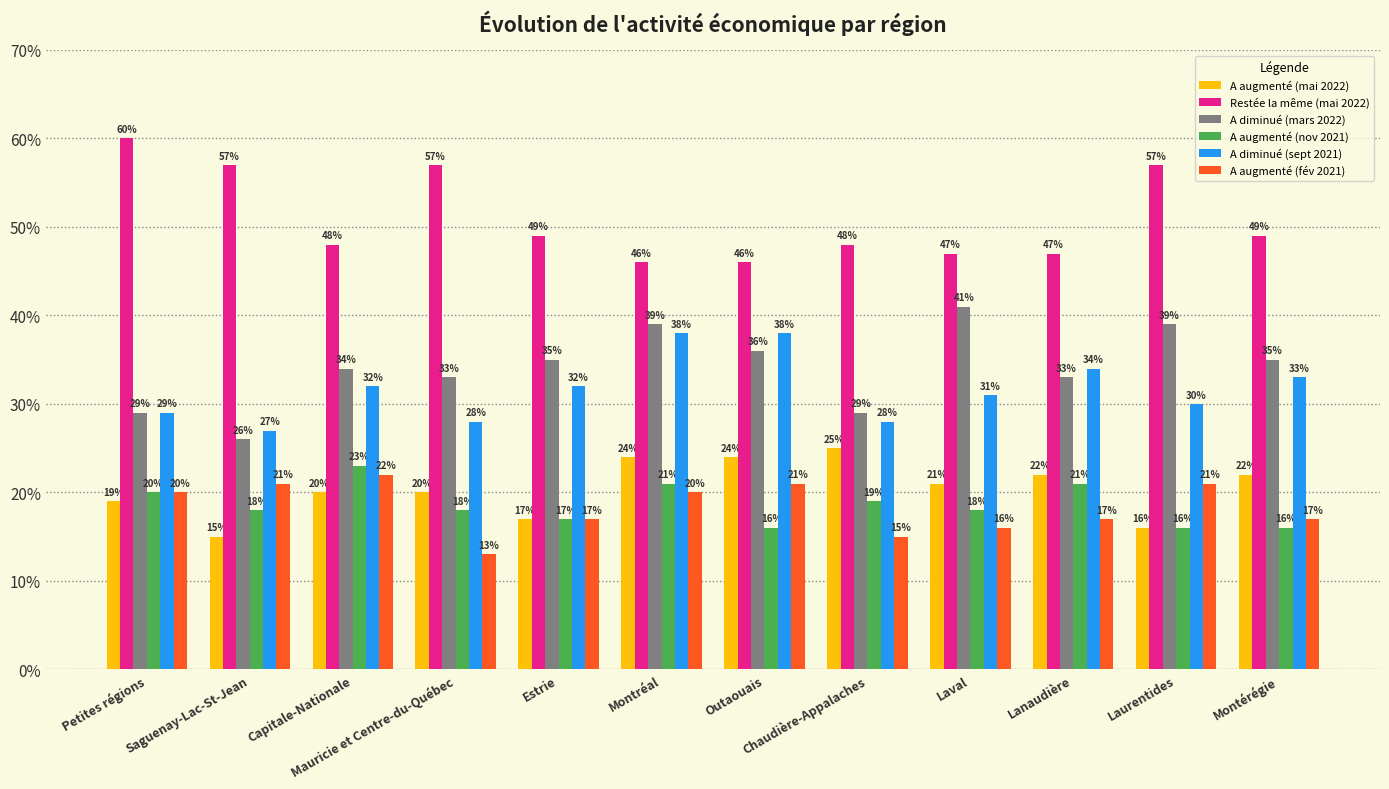

How many categories are shown in the chart?

12